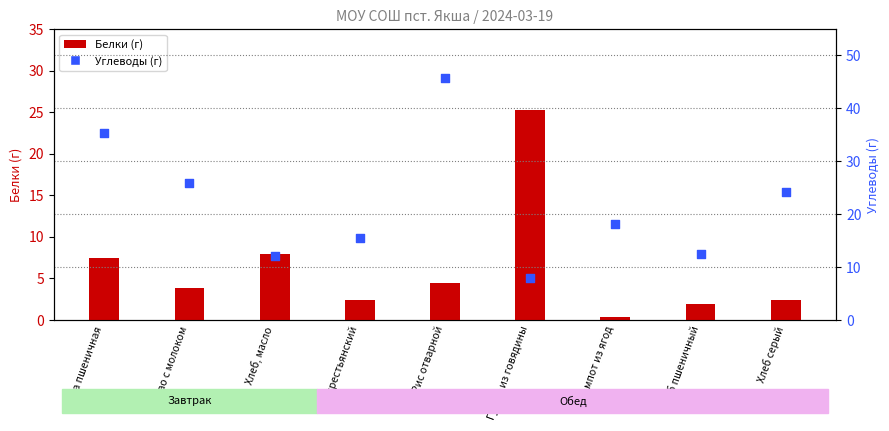

Is the value of Углеводы at Гуляш из говядины greater than the value of Белки at Хлеб, масло?

No